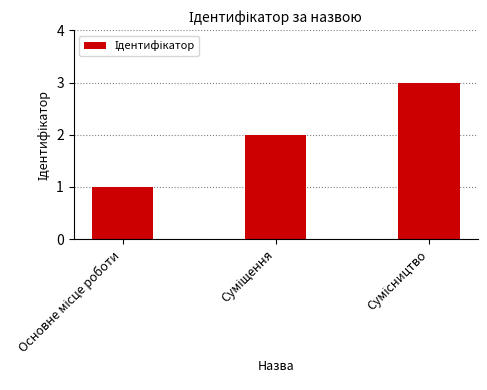

What is the maximum value shown in the chart?

3